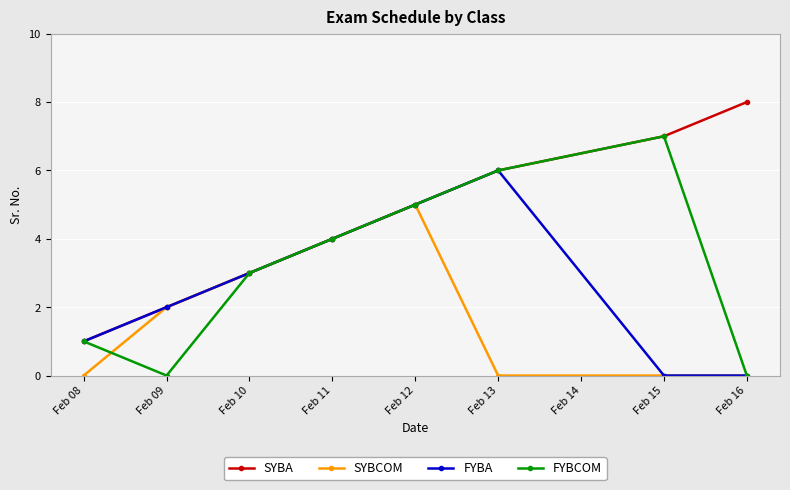

Where is the first local minimum for FYBCOM?

Feb 09